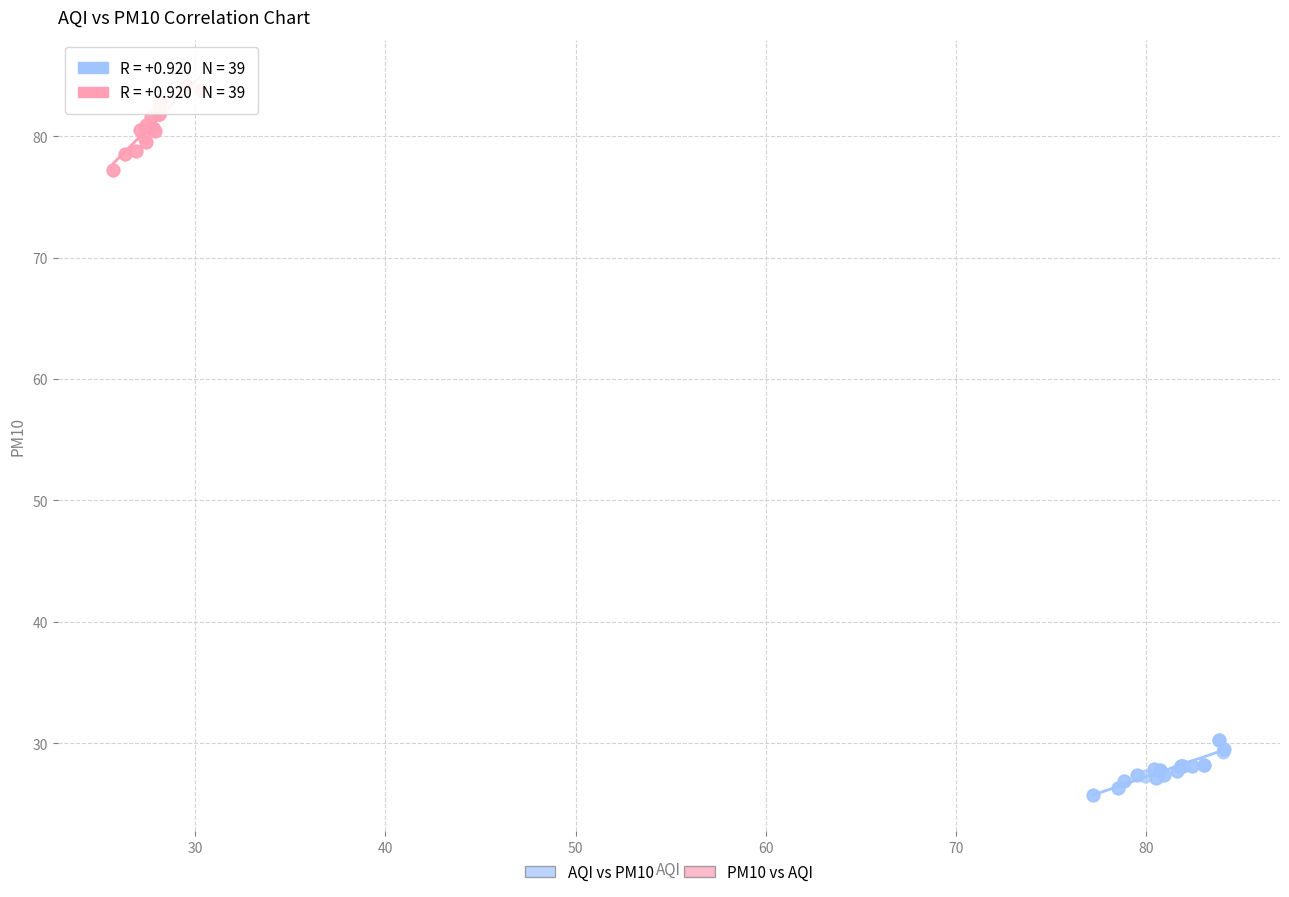

Which series reaches the maximum Y coordinate?

PM10 vs AQI